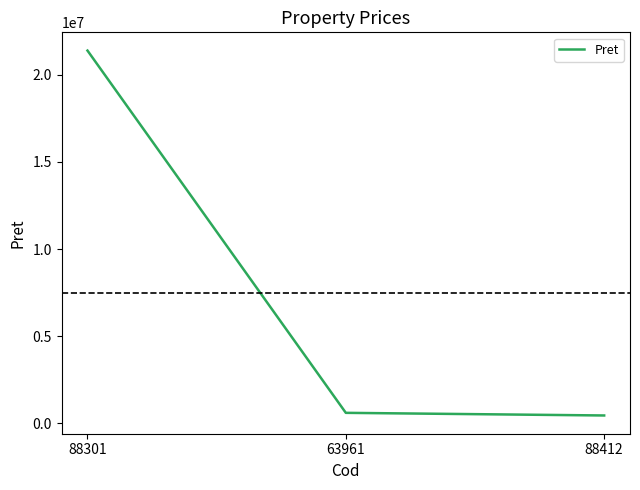

Which has a higher value, 88301 or 63961?

88301